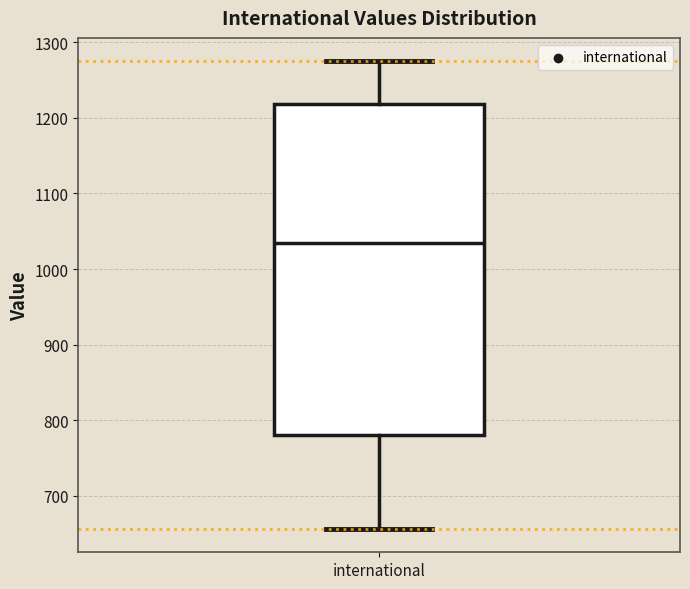

Read this box plot against the y-axis: the position of the median line, the range covered by the box, and the ends of both whiskers. The values are not printed on the chart, so give them approximately, as read against the axis.

median 1040, box 780 to 1220, whiskers 660 to 1280